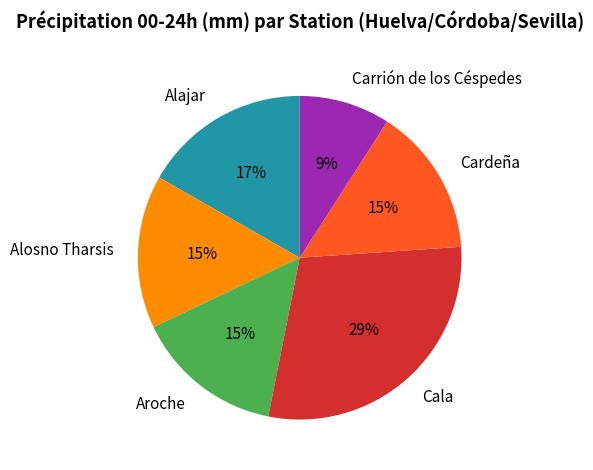

Do Carrión de los Céspedes and Cardeña together represent more than half of the pie?

No